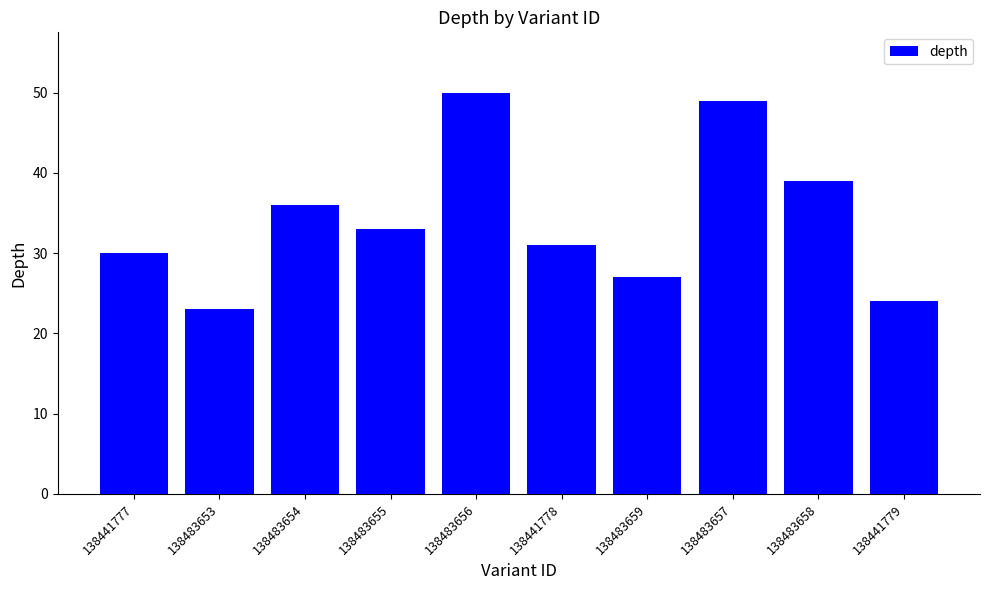

Rank the categories by value from highest to lowest.

138483656, 138483657, 138483658, 138483654, 138483655, 138441778, 138441777, 138483659, 138441779, 138483653